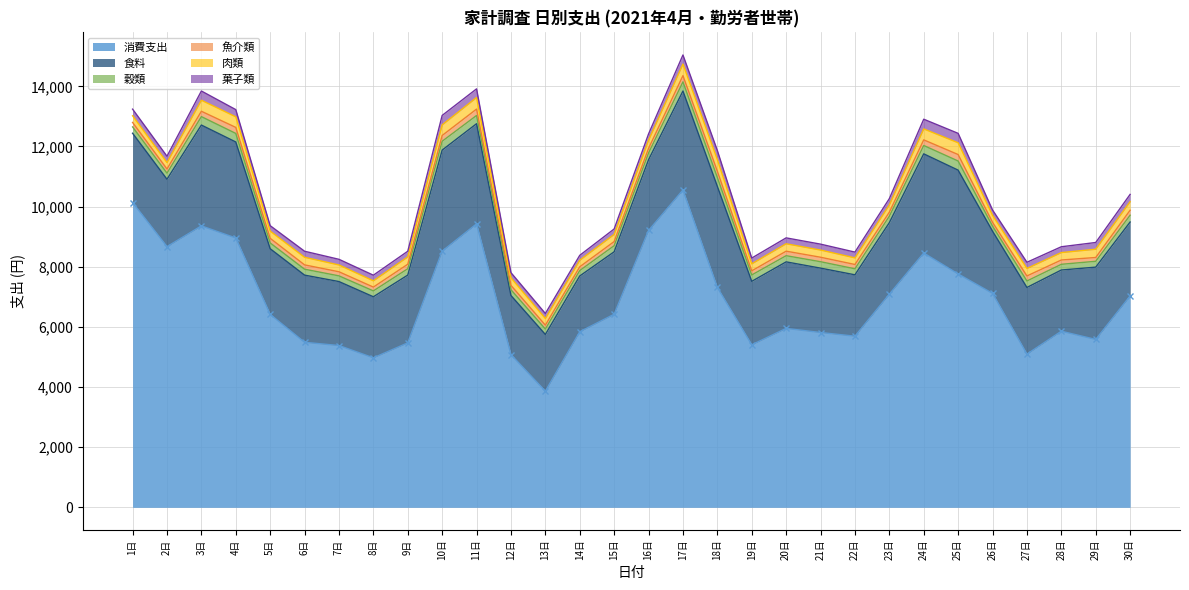

Which series changed the most between 4日 and 30日?

消費支出